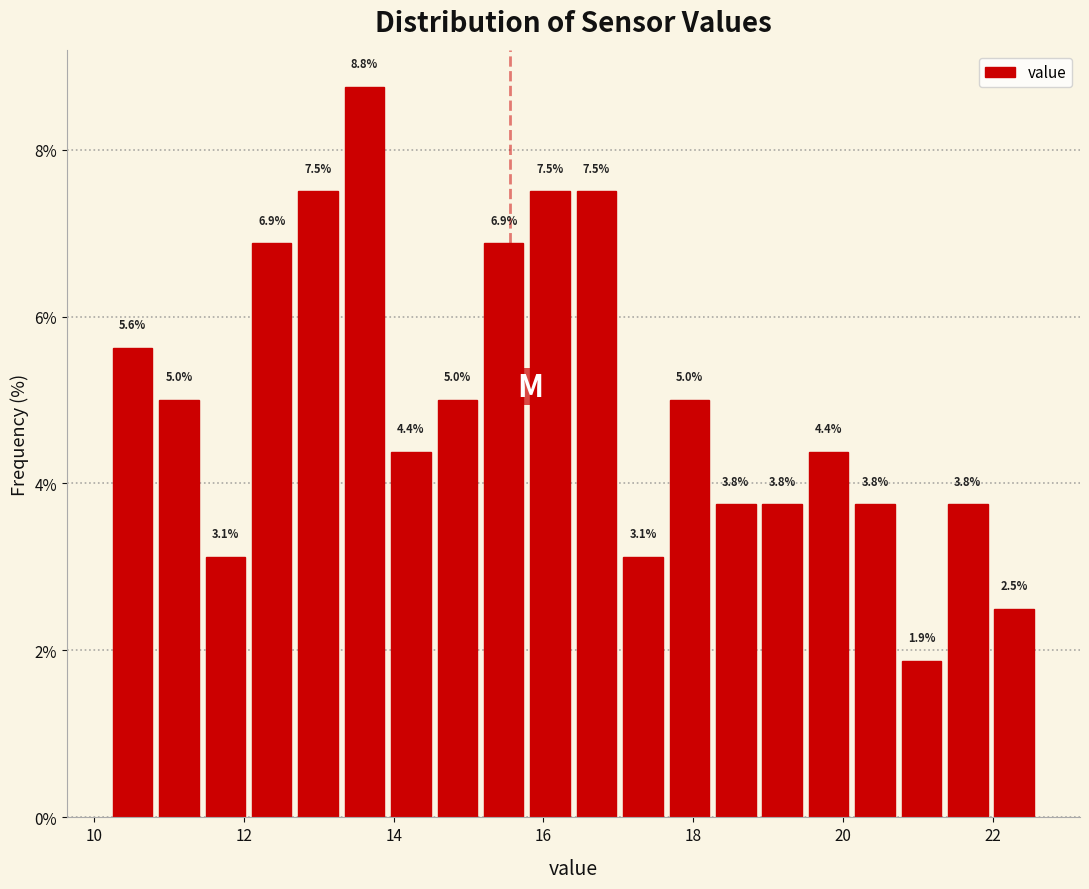

Read against the x-axis, roughly where is the centre of the tallest bar?

13.6